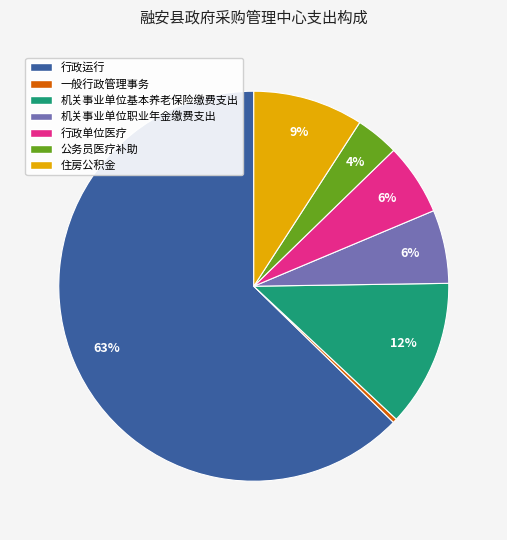

Is it true that 住房公积金 is 9% of the pie?

True